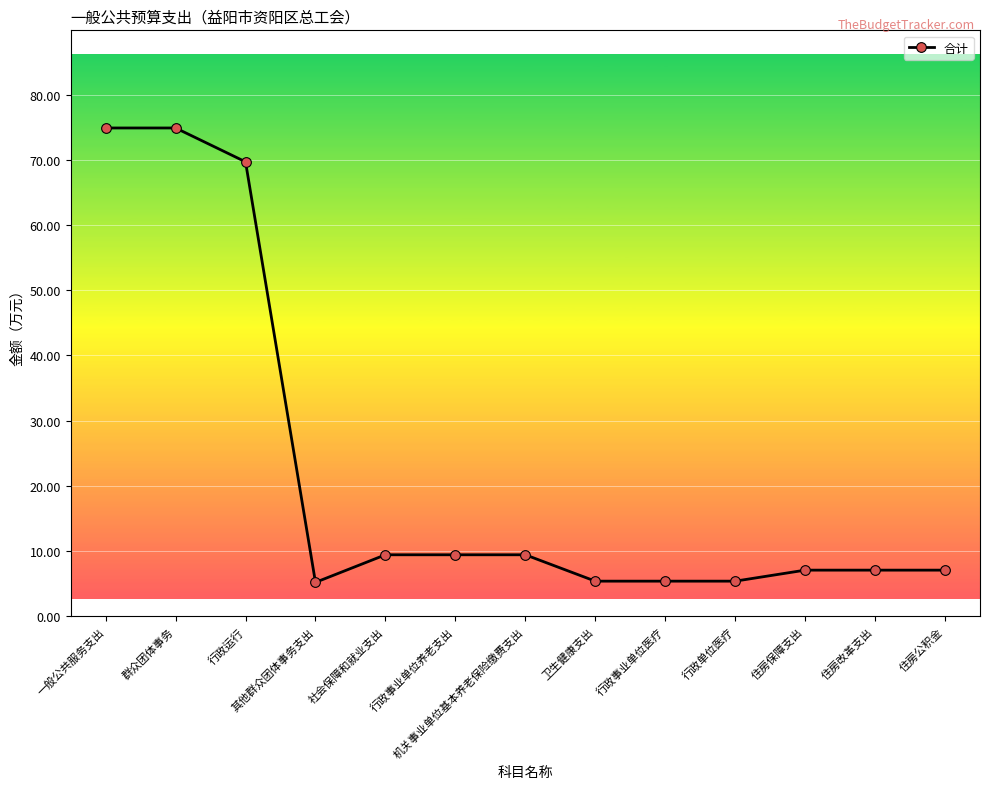

What is the value of the 2nd point from the left?

74.9